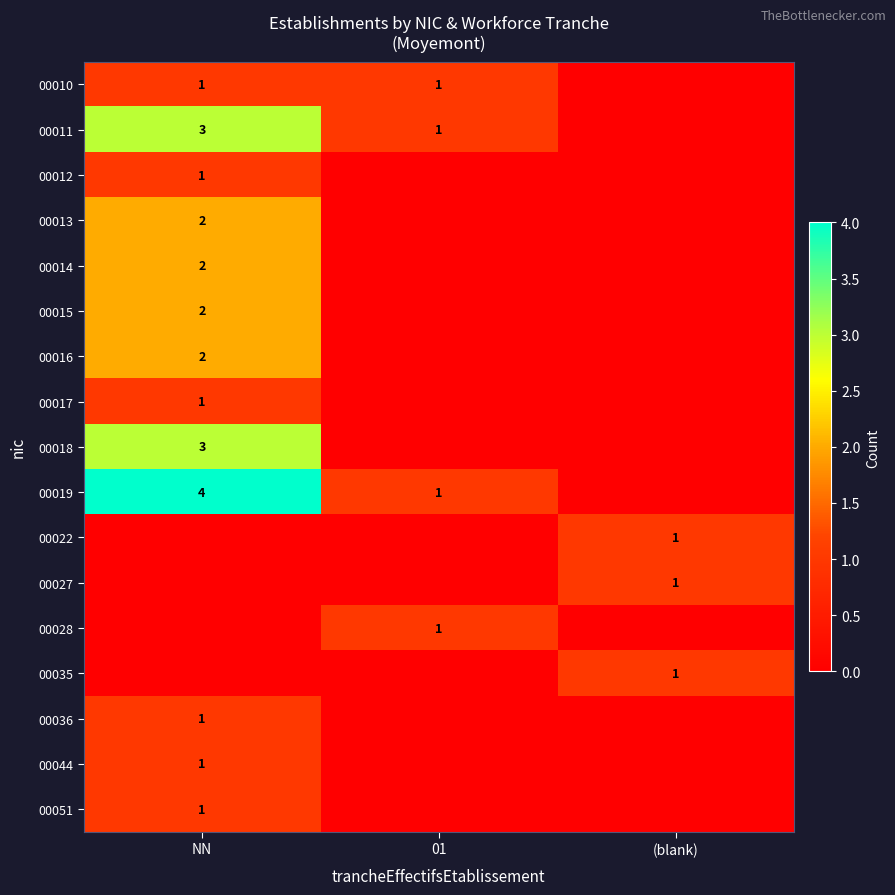

The value of 00014 at NN is 2. True or false?

True